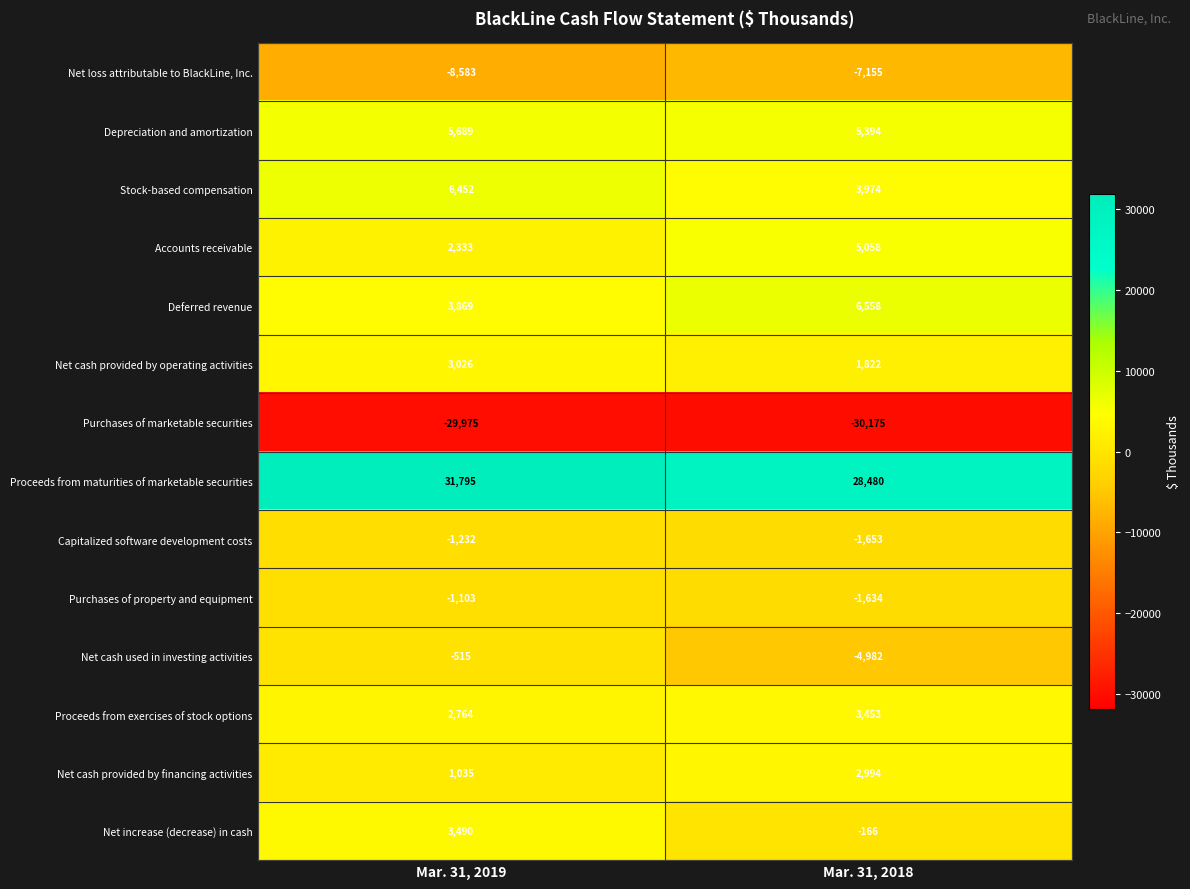

Which series has the largest total across all categories?

Proceeds from maturities of marketable securities